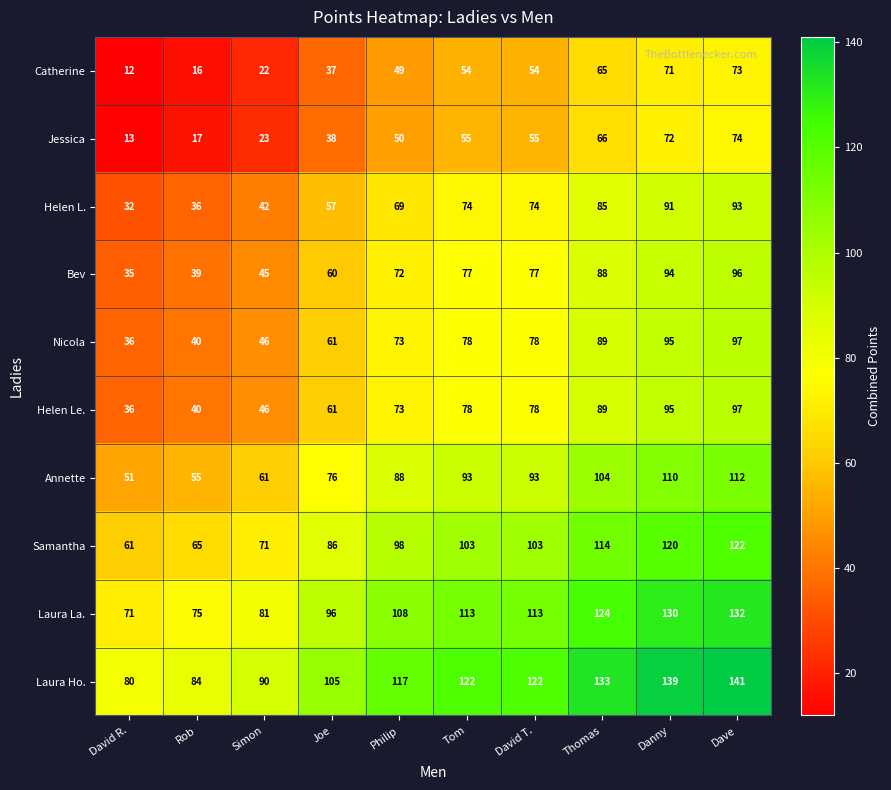

What is the smallest value displayed?

12